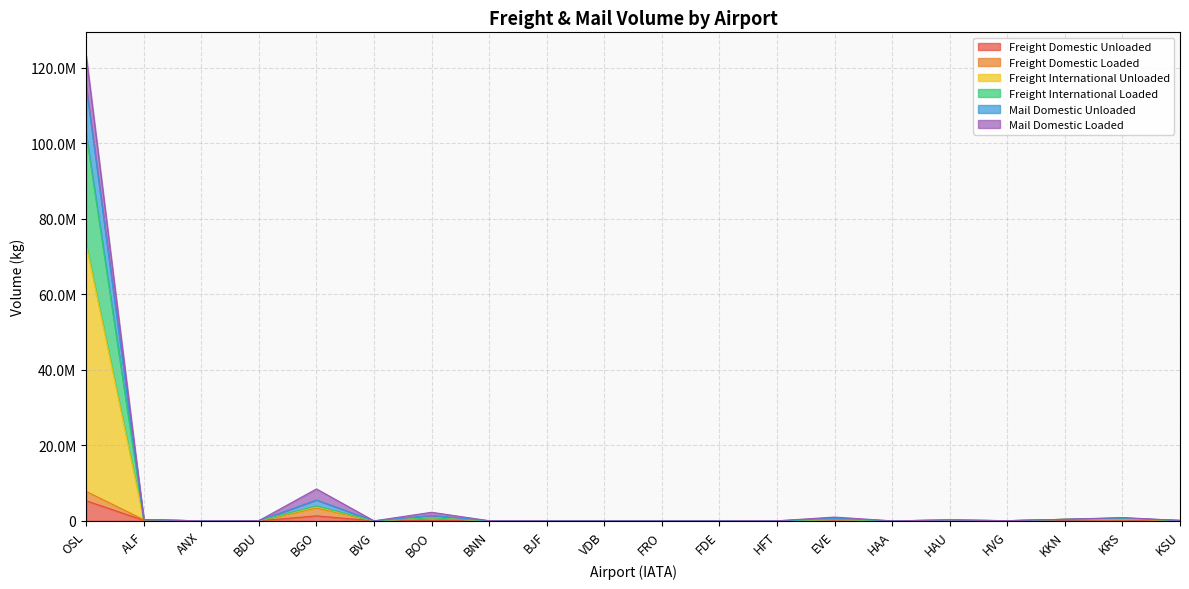

True or false: Freight International Loaded and Mail Domestic Loaded intersect in this chart.

False